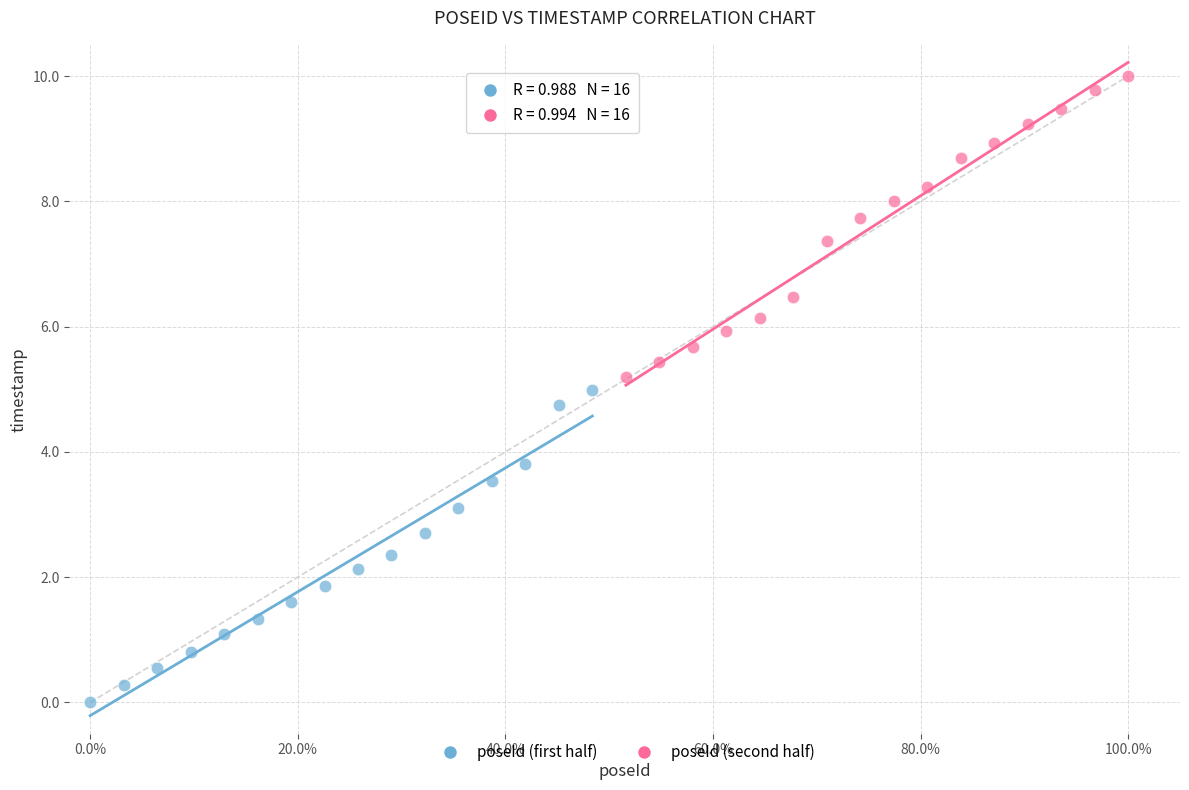

Which series has the largest Y range (max minus min)?

poseId (first half)